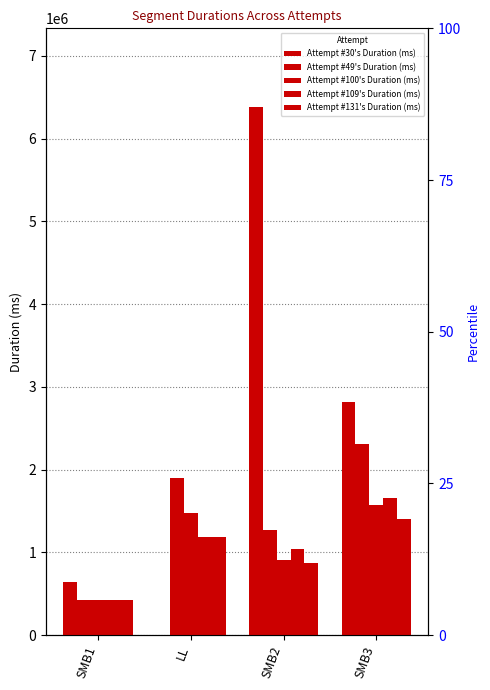

What is the highest value of the Attempt #131's Duration (ms) series?

1400591